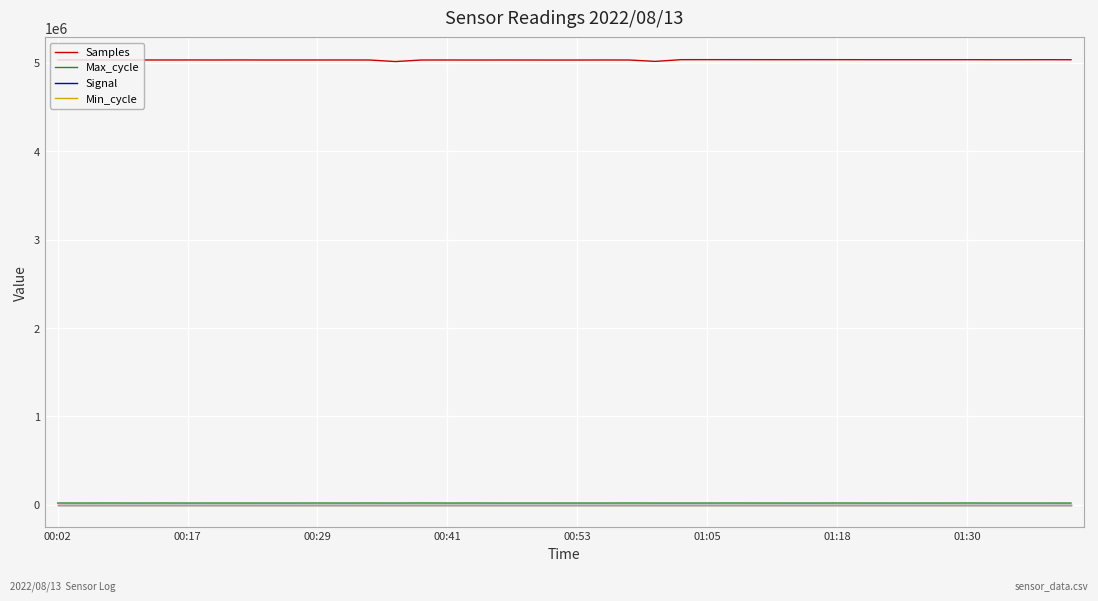

True or false: Samples and Max_cycle intersect in this chart.

False